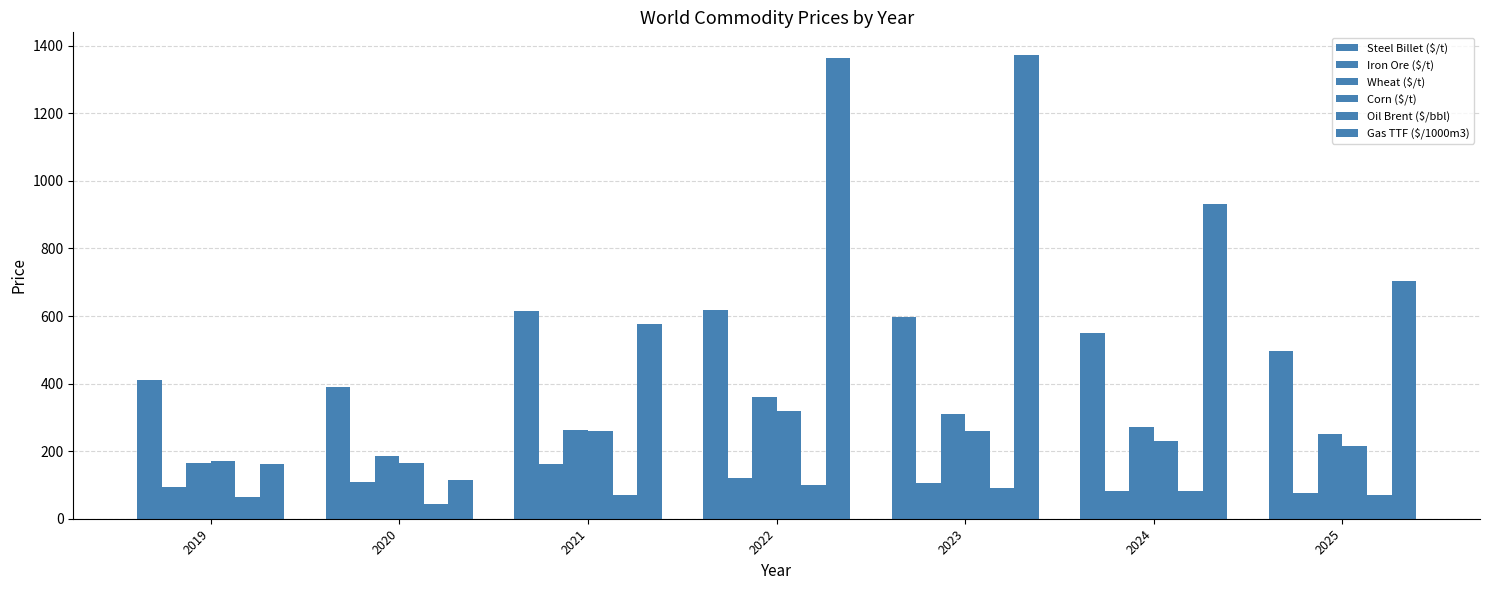

How many groups of bars are there?

7